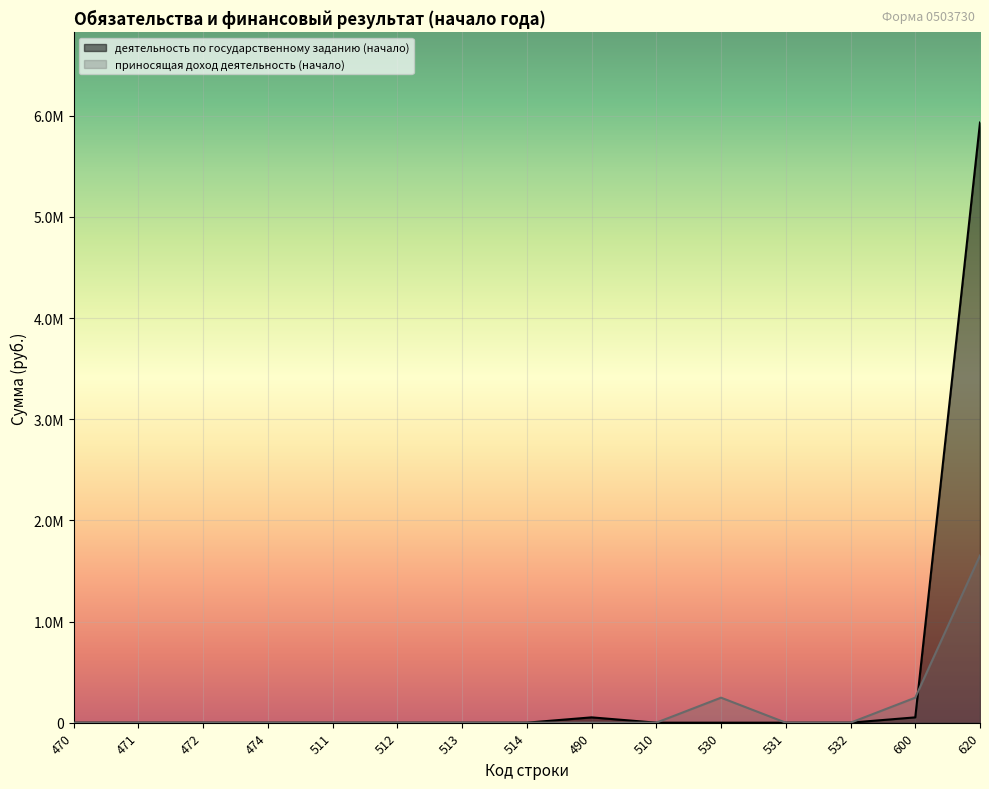

How many lines are shown in the chart?

2